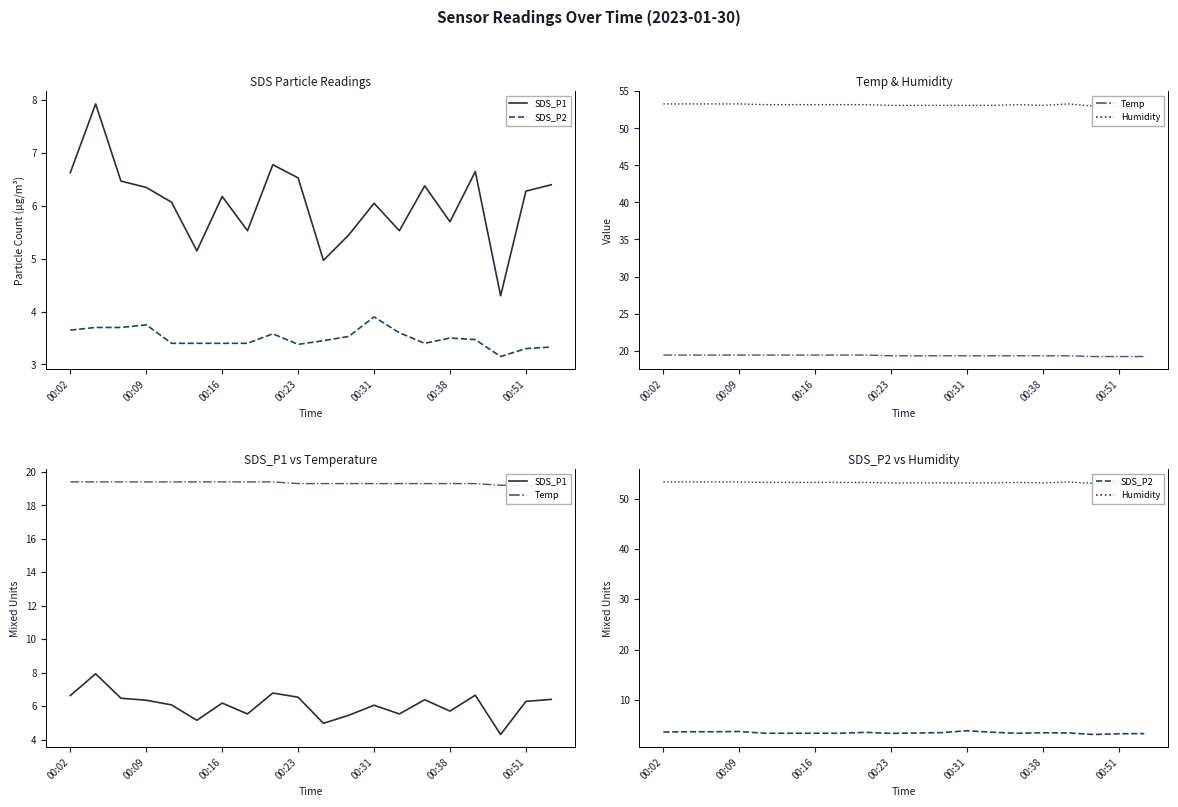

What are all the series names shown in the legend?

SDS_P1, SDS_P2, Temp, Humidity